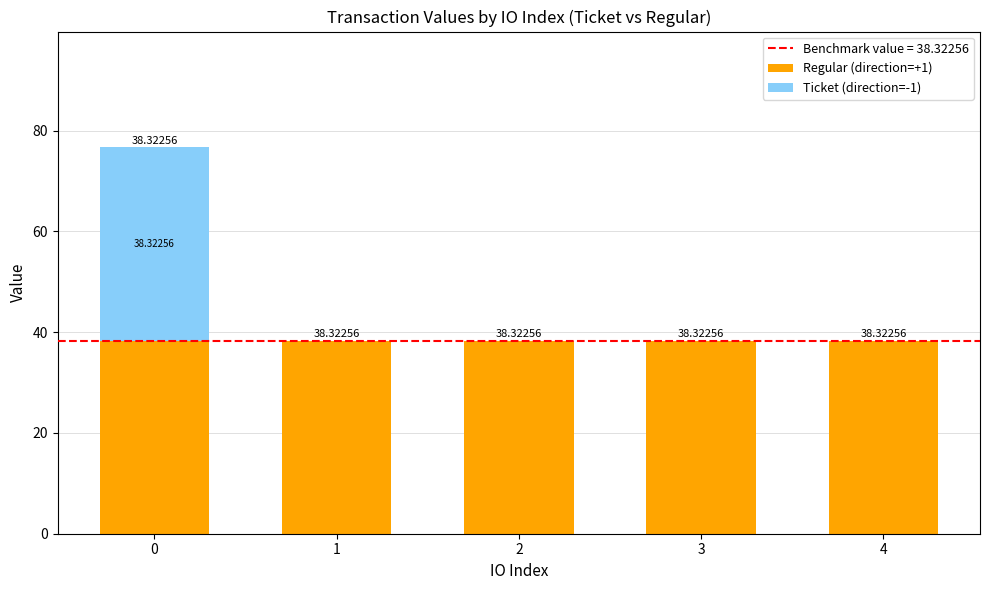

Count the number of categories in the chart.

5